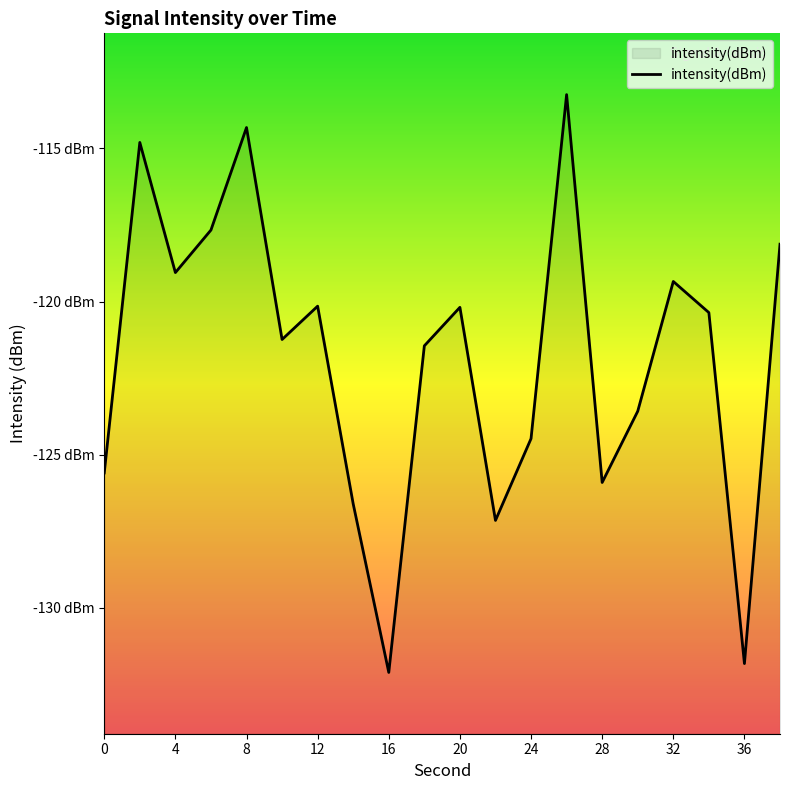

How many lines are shown in the chart?

1